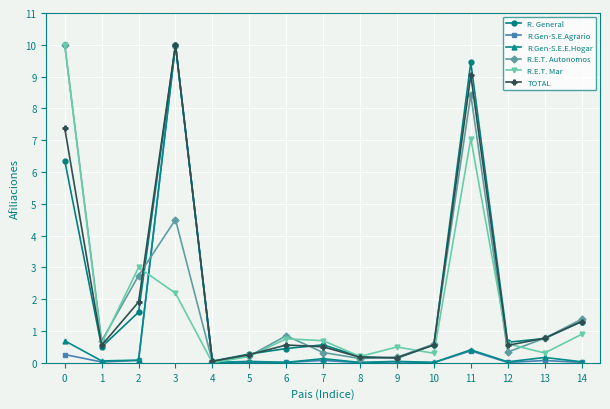

What is the value of the R.Gen-S.E.Agrario point at the 3rd from the left?

0.1